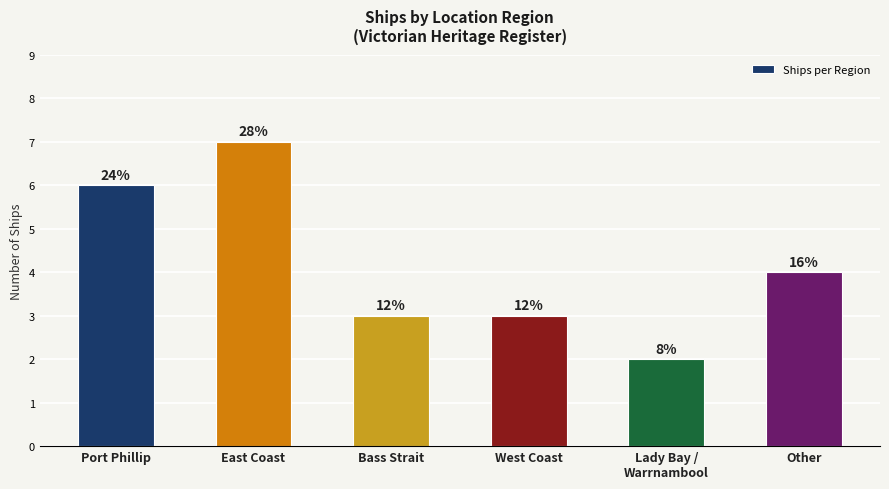

How many bars are there in total?

6